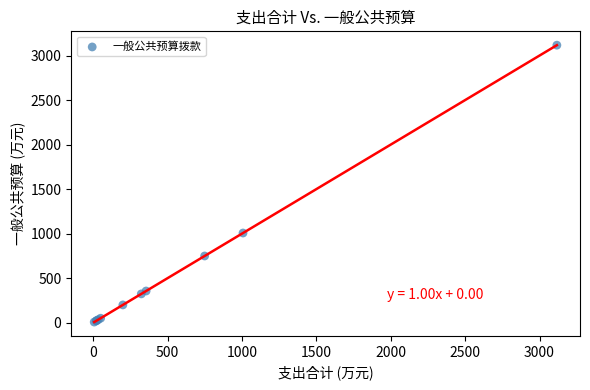

What Y value in the scatter plot is closest to 1561?

1006.3